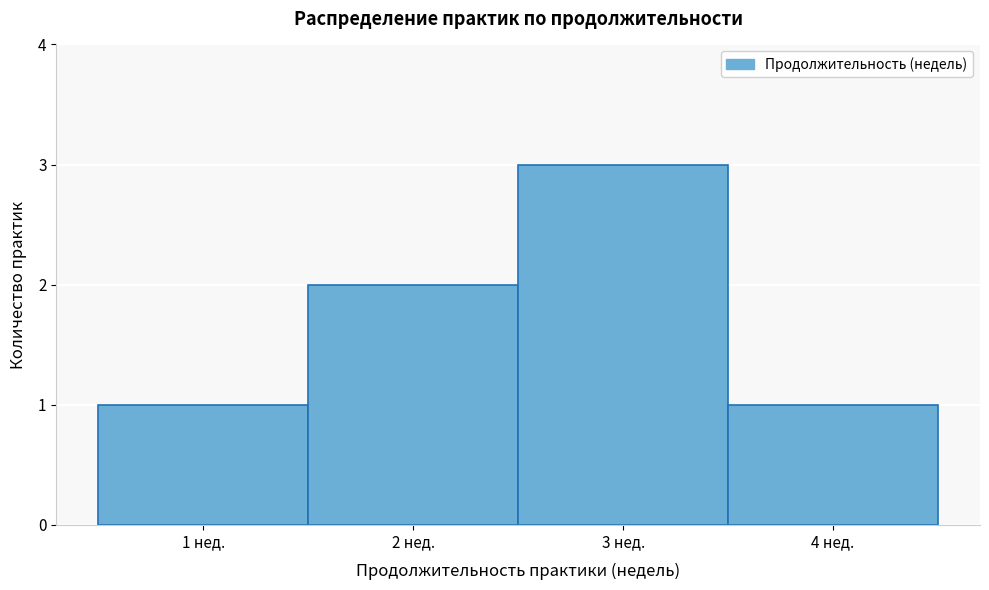

What is the height of the bar covering 0.5 to 1.5 on the x-axis? The values are not printed on the chart, so give them approximately, as read against the axis.

1